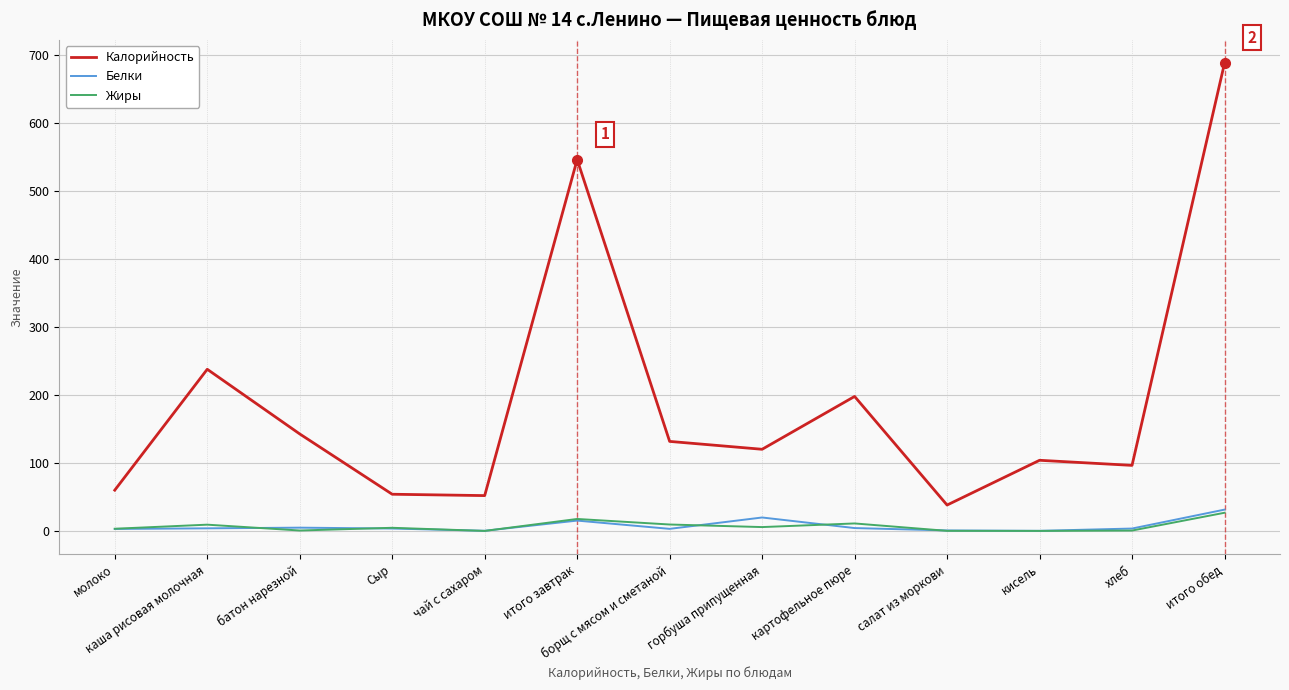

What is the difference between the maximum and second lowest values in the Калорийность series?

636.6